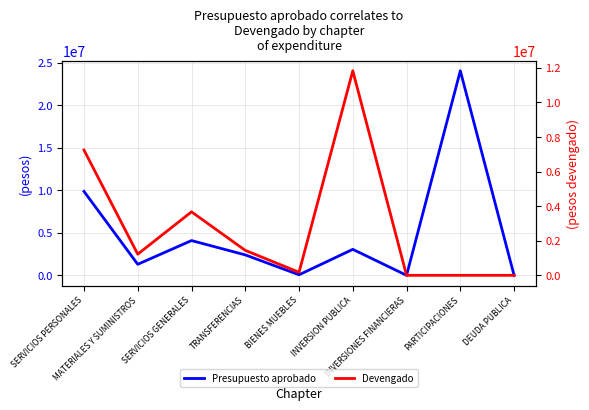

Where is the first local minimum for Presupuesto aprobado?

MATERIALES Y SUMINISTROS